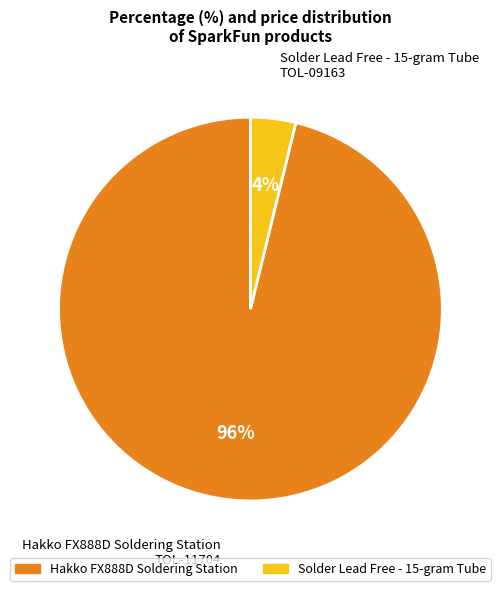

Is there any slice that represents more than half of the pie?

Yes